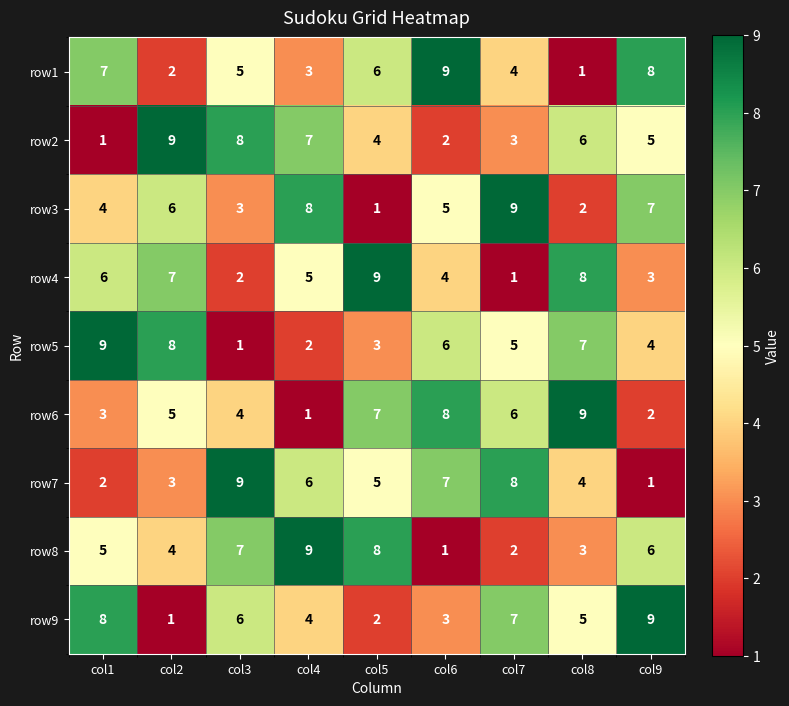

Is it true that row2 equals 3 at col7?

True